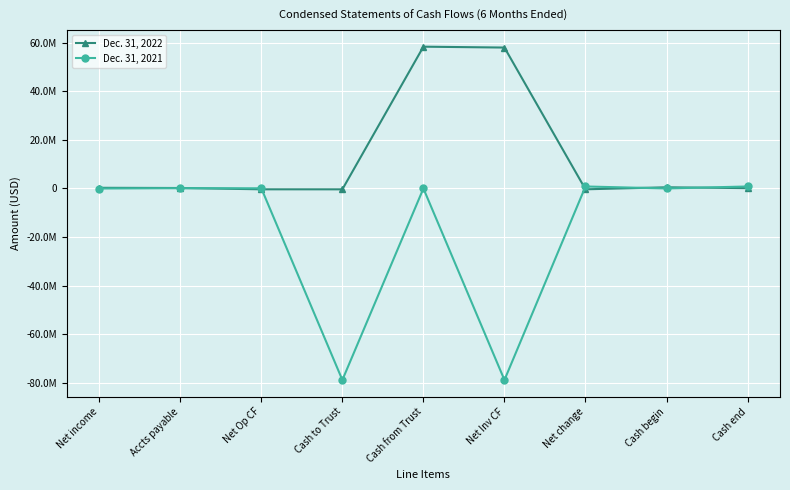

At which category is the sum across all series the highest?

Cash from Trust